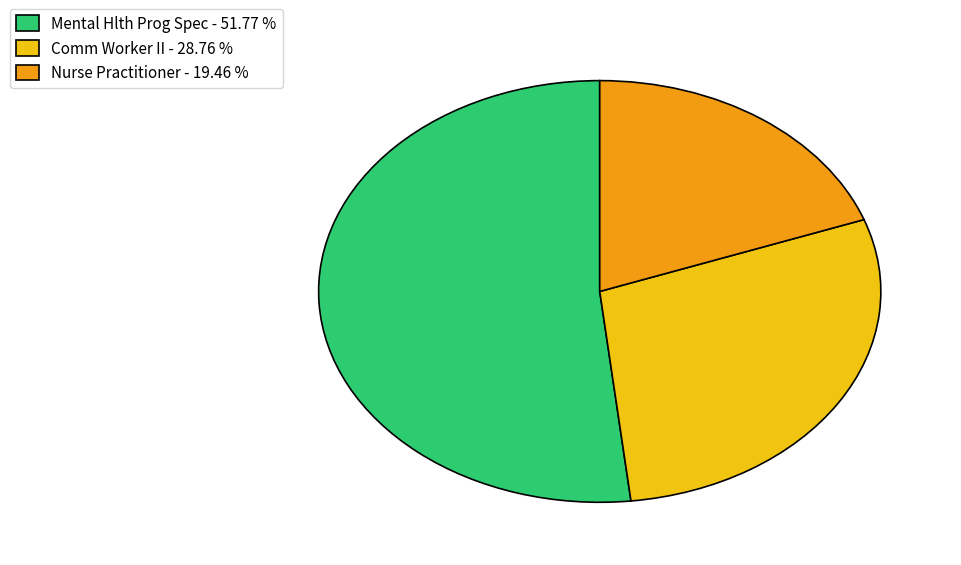

Rank the categories by value from highest to lowest.

Mental Hlth Prog Spec, Comm Worker II, Nurse Practitioner